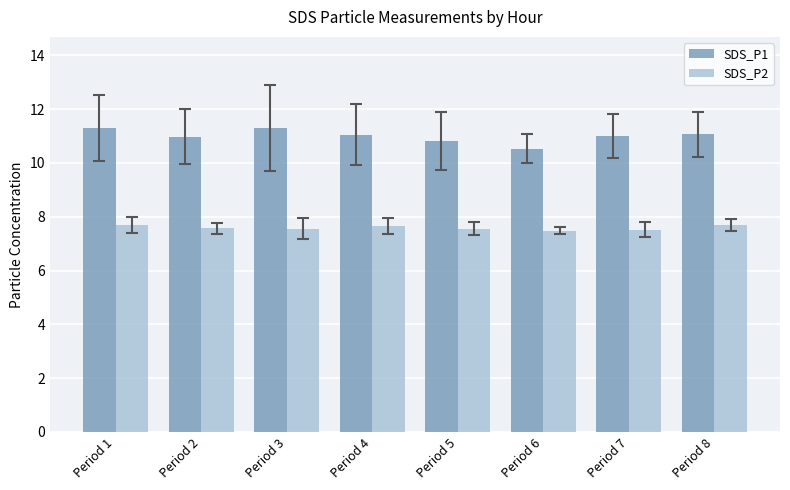

What is the sum of the SDS_P1 values at Period 3 and Period 7?

22.3